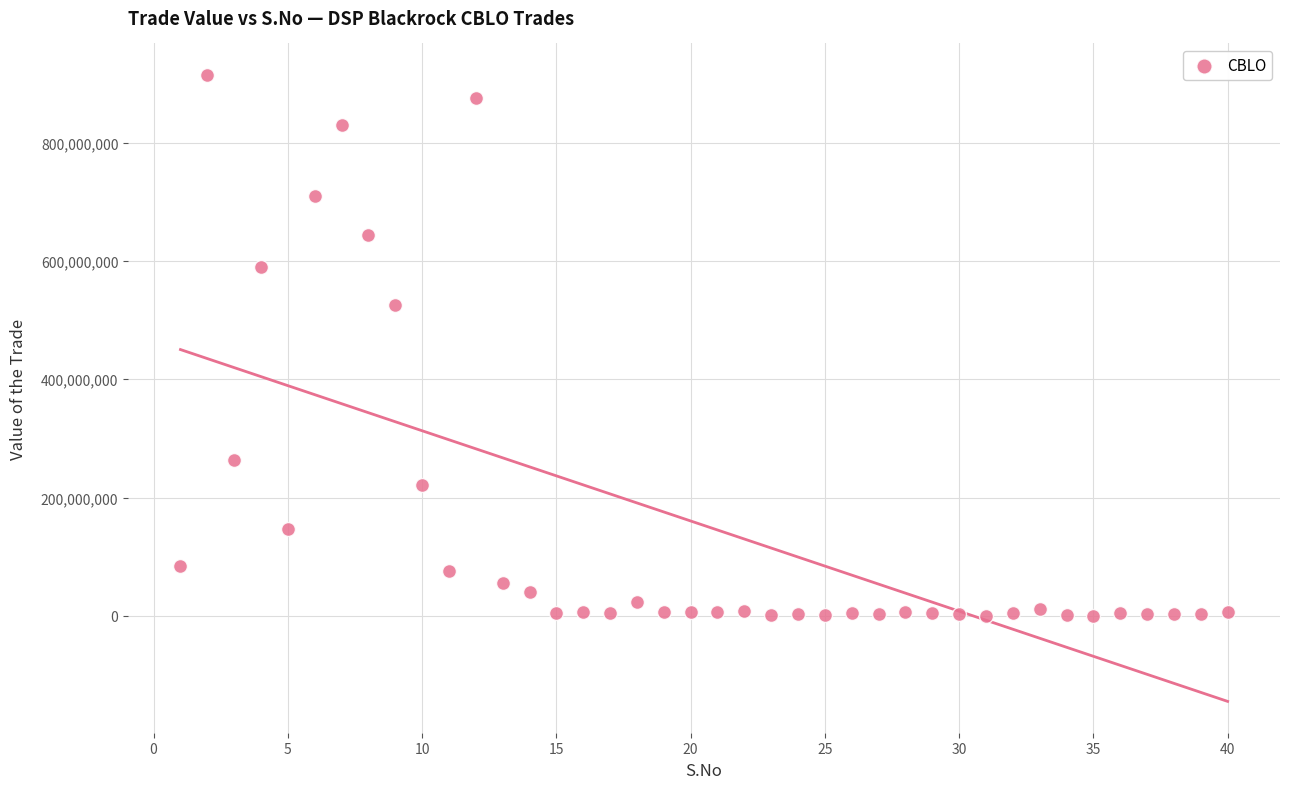

What is the range of X values (max minus min)?

39.0